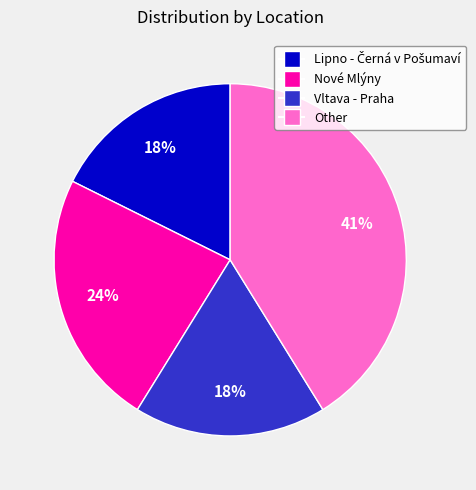

Does any single category account for the majority?

No